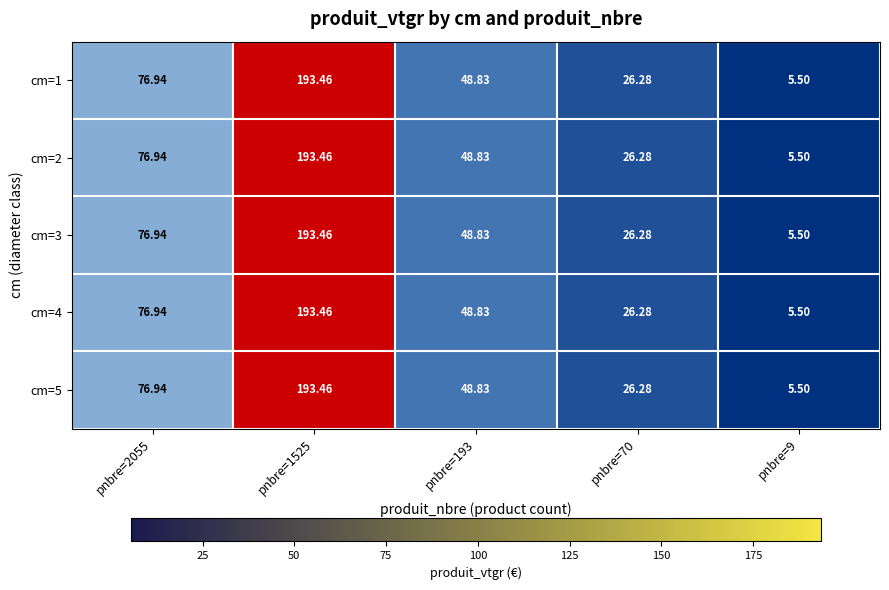

Which series has the widest spread of values?

cm=1